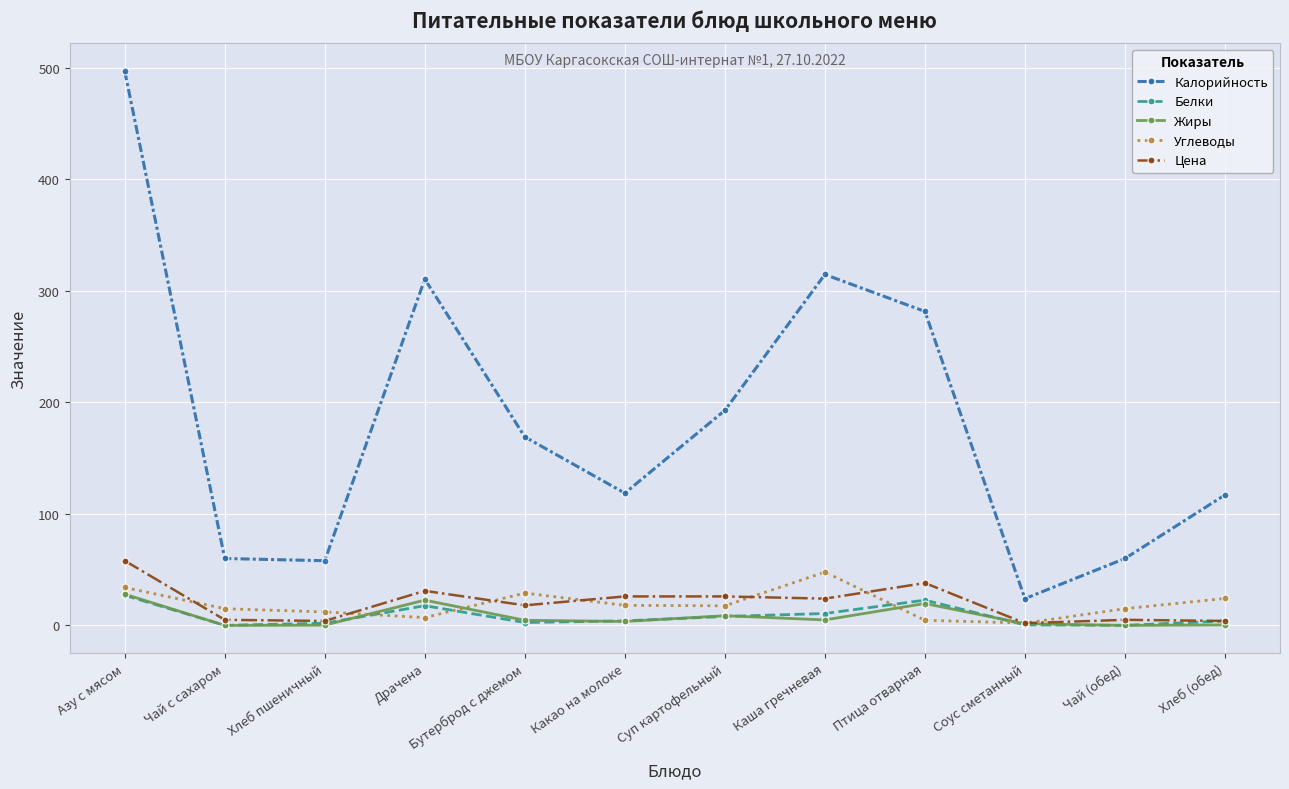

At how many categories does at least one series exceed 295?

3